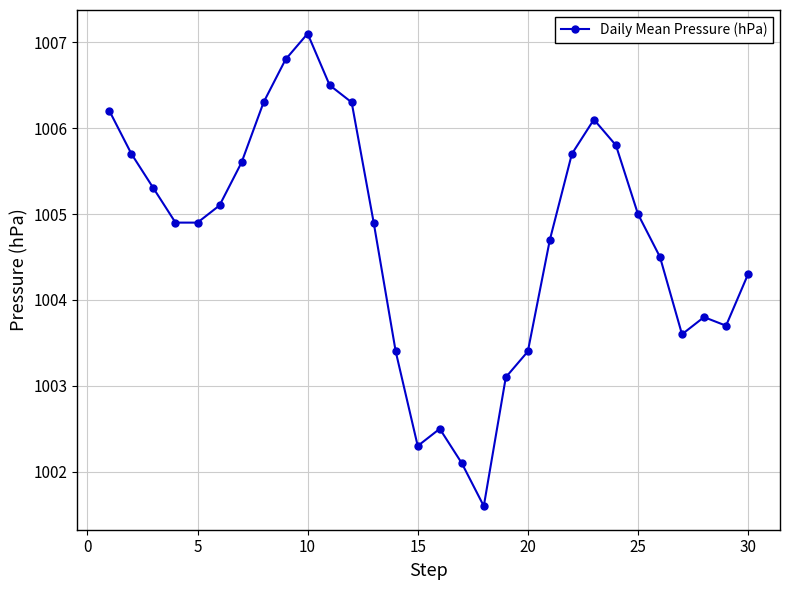

What is the maximum value shown in the chart?

1007.1